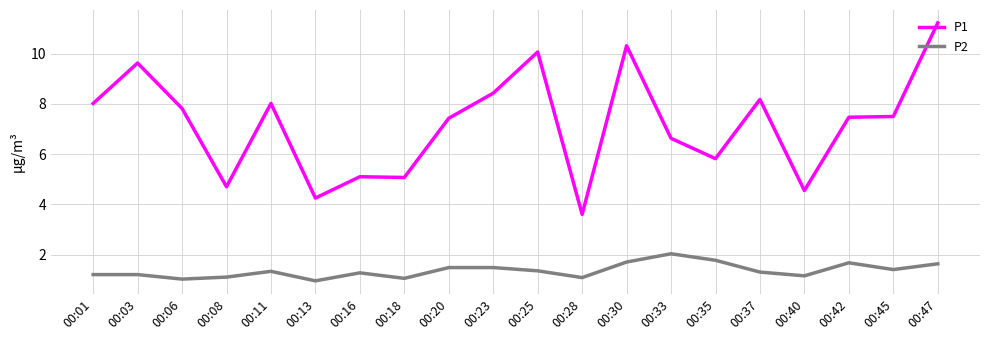

Rank the series at 00:16 from lowest to highest value.

P2, P1